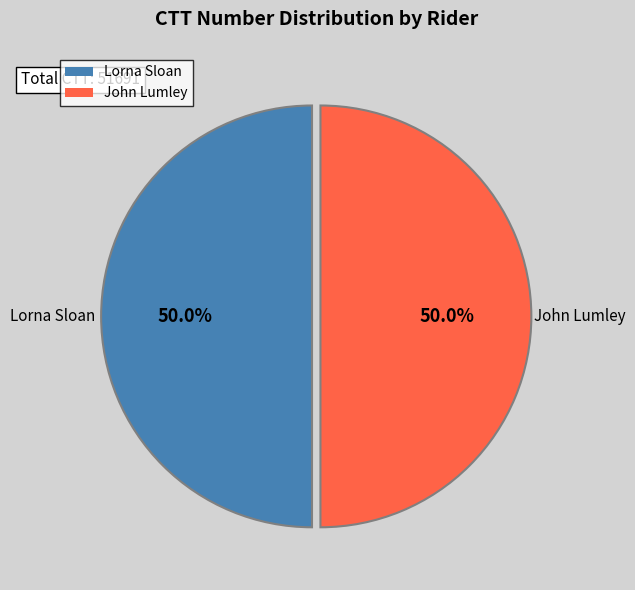

How many segments does this pie chart have?

2